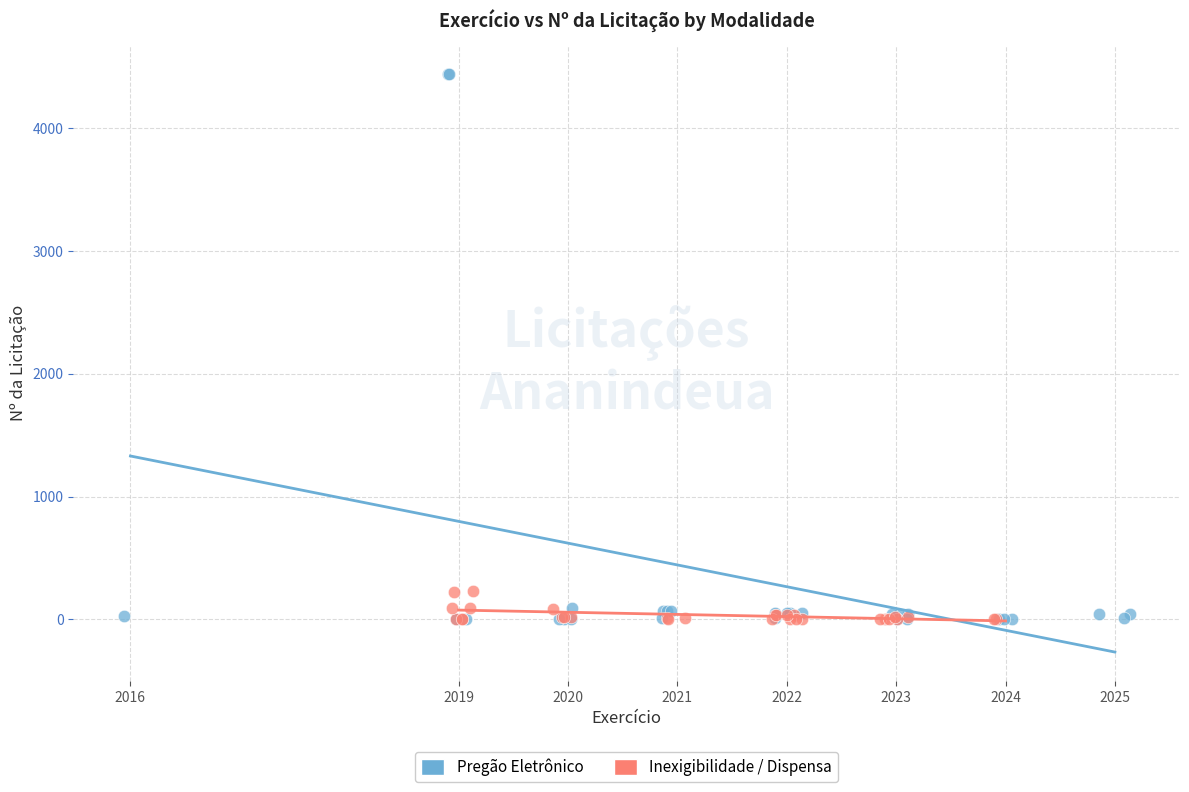

Which series contains the highest Y value?

Pregão Eletrônico